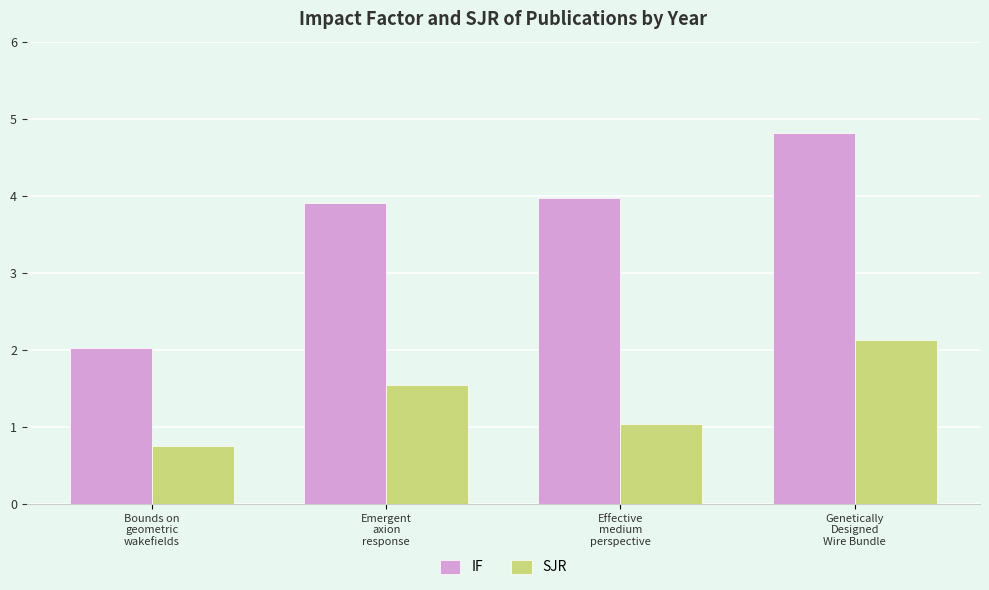

List the labels in order of SJR value, largest first.

Genetically
Designed
Wire Bundle, Emergent
axion
response, Effective
medium
perspective, Bounds on
geometric
wakefields